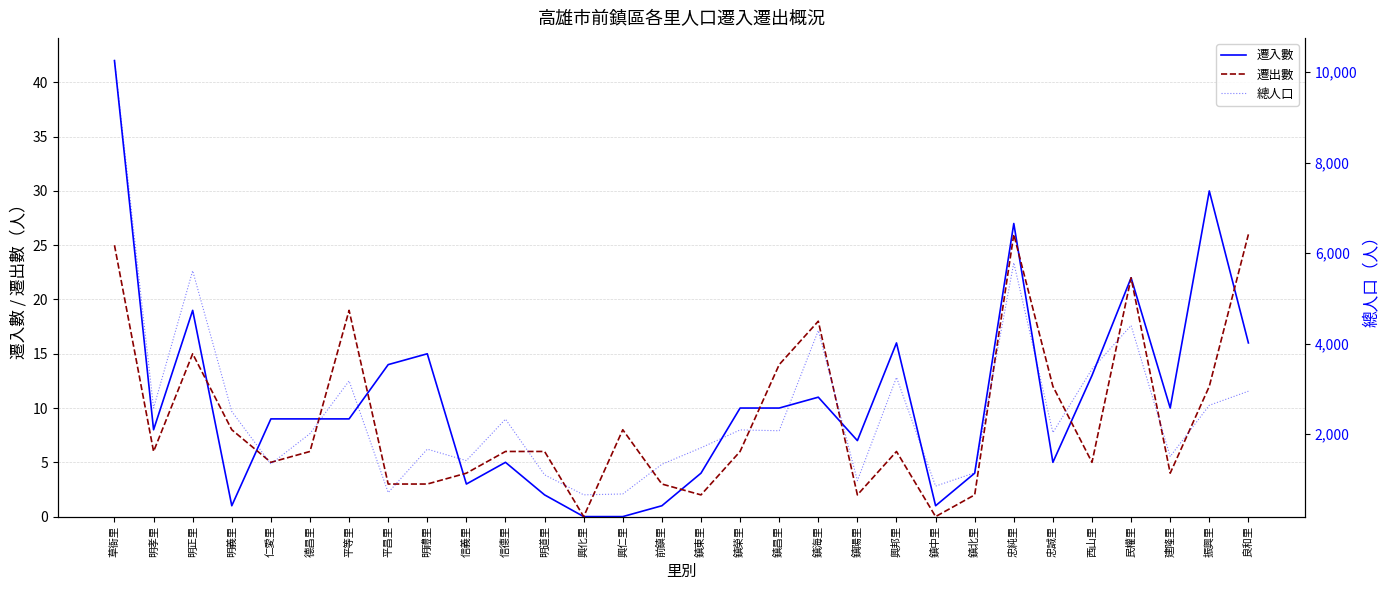

Which series has the widest spread of values?

總人口